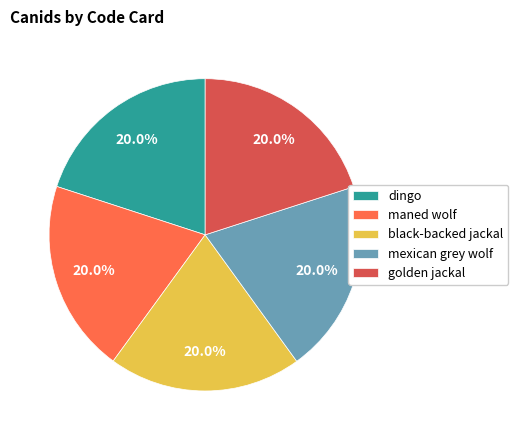

To the nearest percent, what is the average slice percentage?

20%